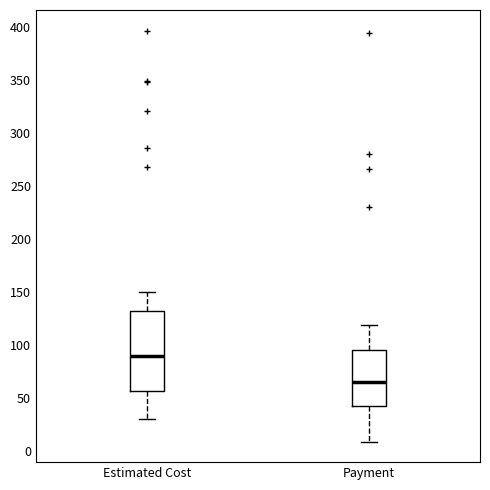

Which box has the highest median line?

Estimated Cost